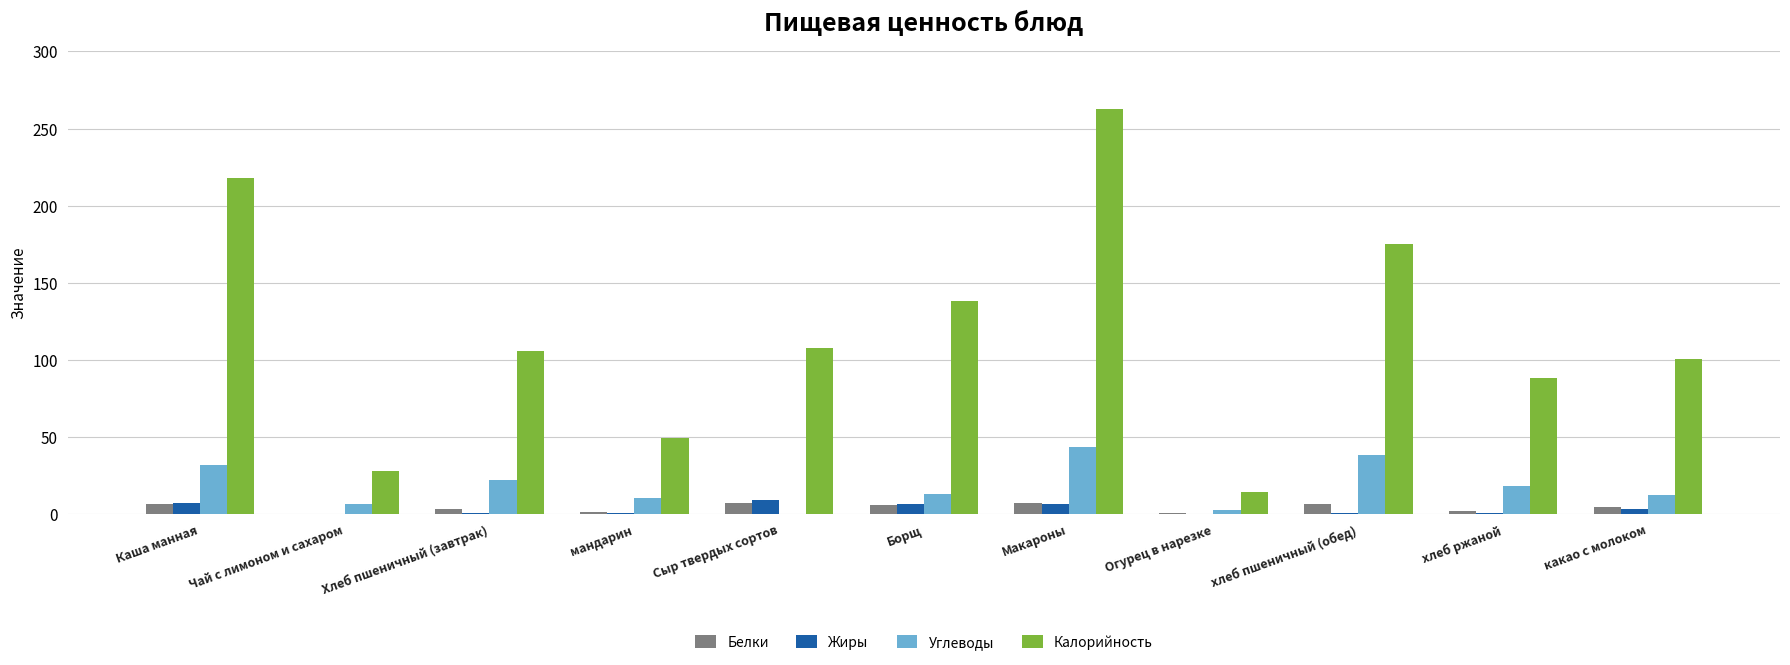

Between Сыр твердых сортов and Огурец в нарезке, which series saw the biggest shift?

Калорийность